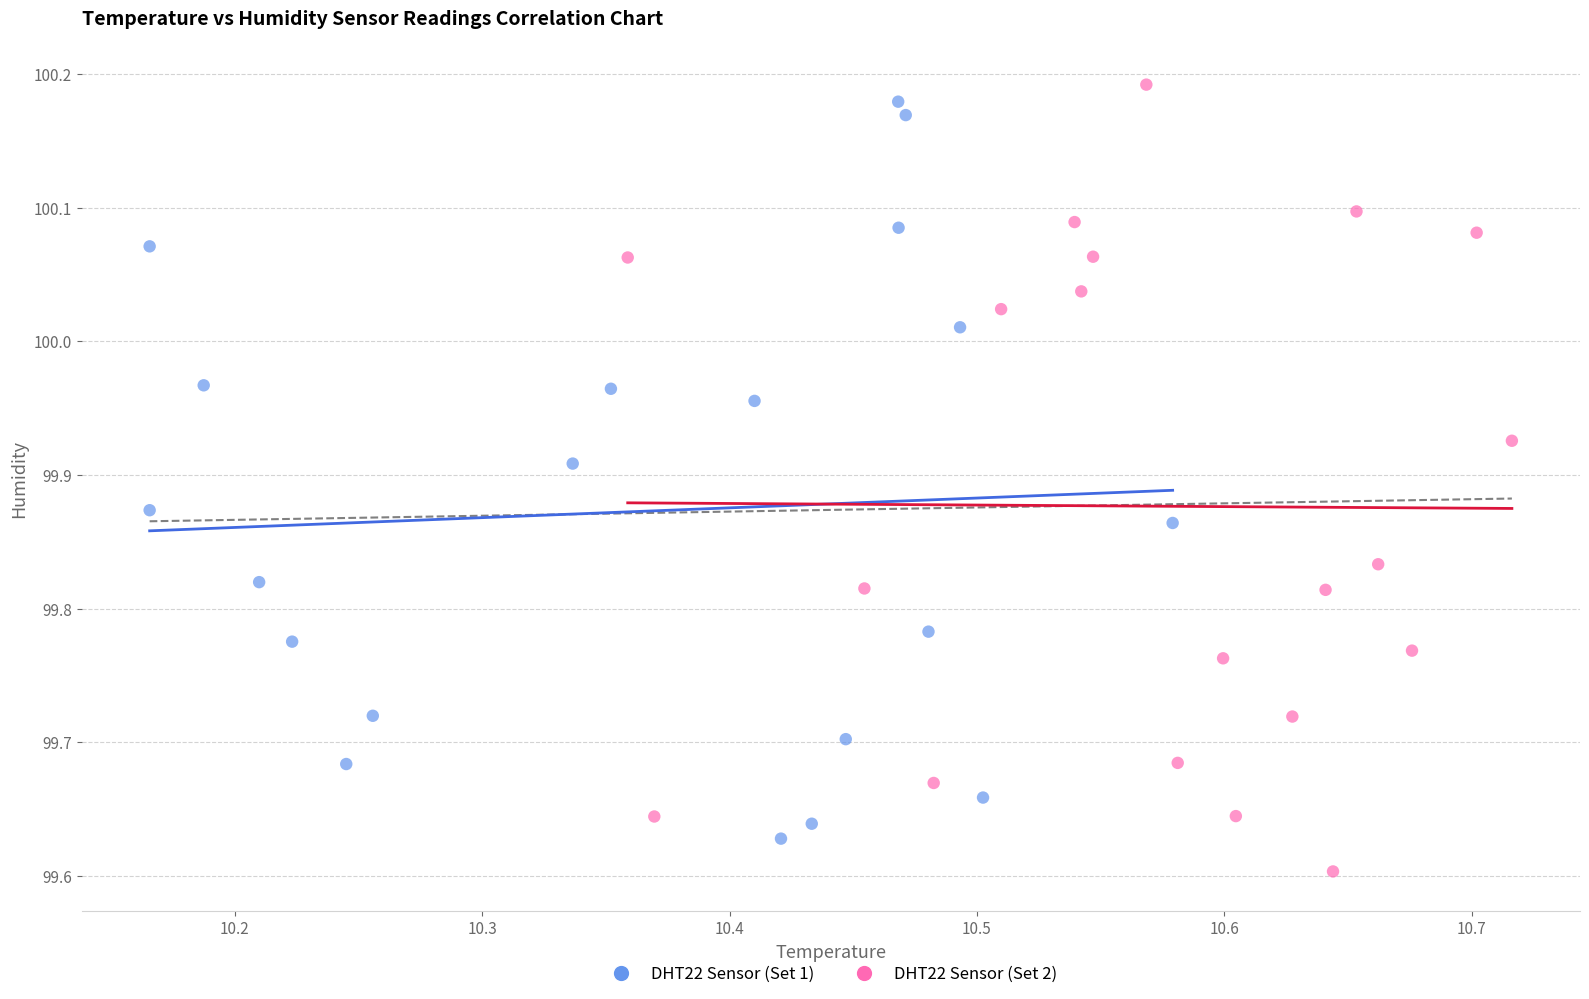

What are all the series names shown in the legend?

DHT22 Sensor (Set 1), DHT22 Sensor (Set 2)